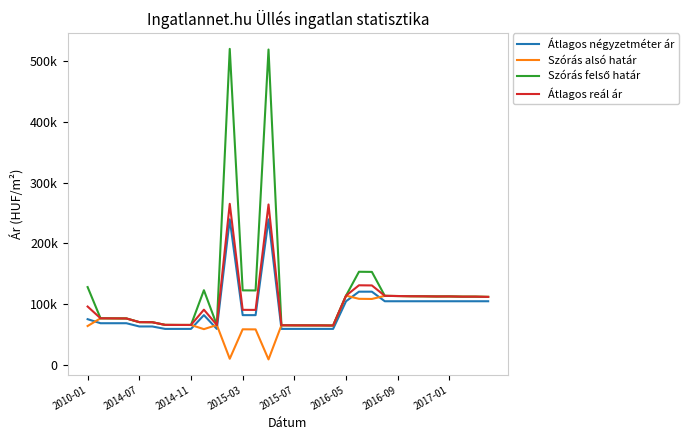

Does the chart have visible grid lines?

No